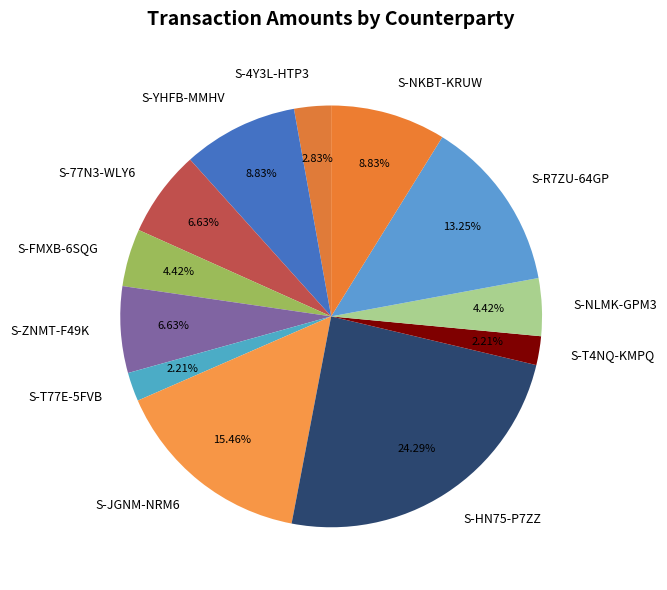

True or false: S-HN75-P7ZZ accounts for 24% of the total.

True